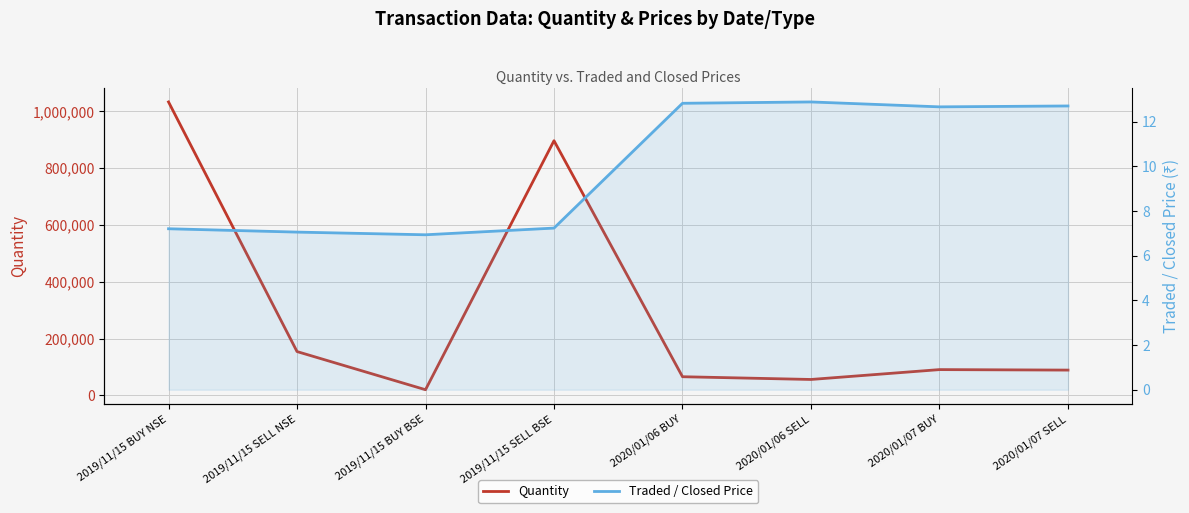

Between 2019/11/15 SELL BSE and 2019/11/15 BUY NSE, which is larger?

2019/11/15 BUY NSE